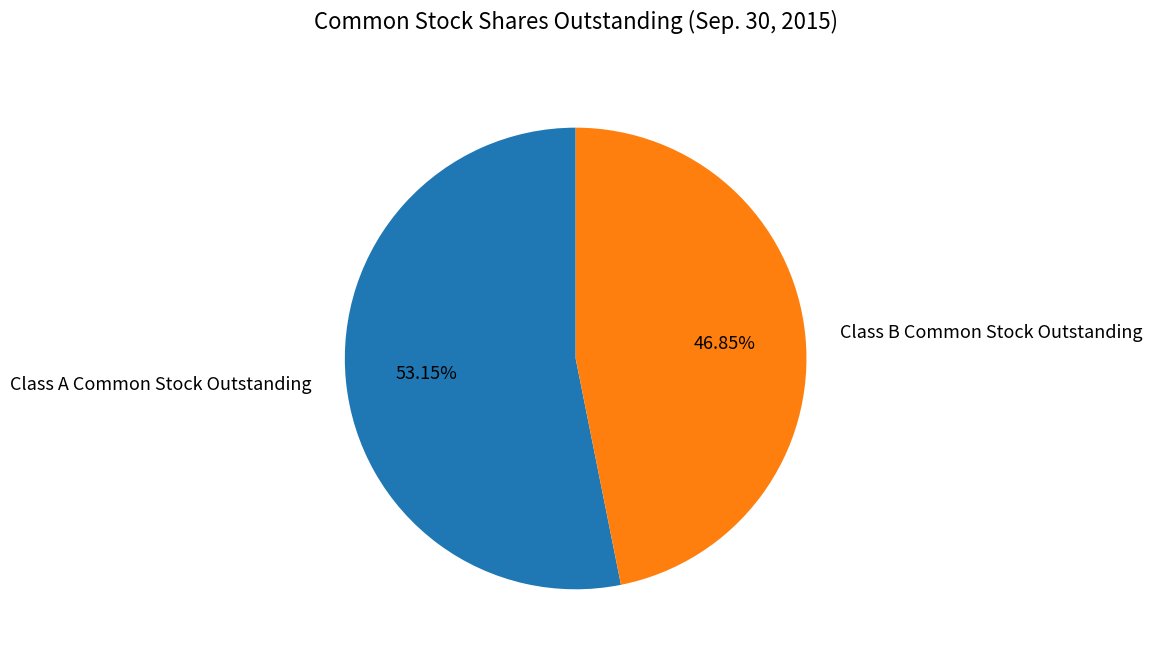

Which slice is the smallest?

Class B Common Stock Outstanding